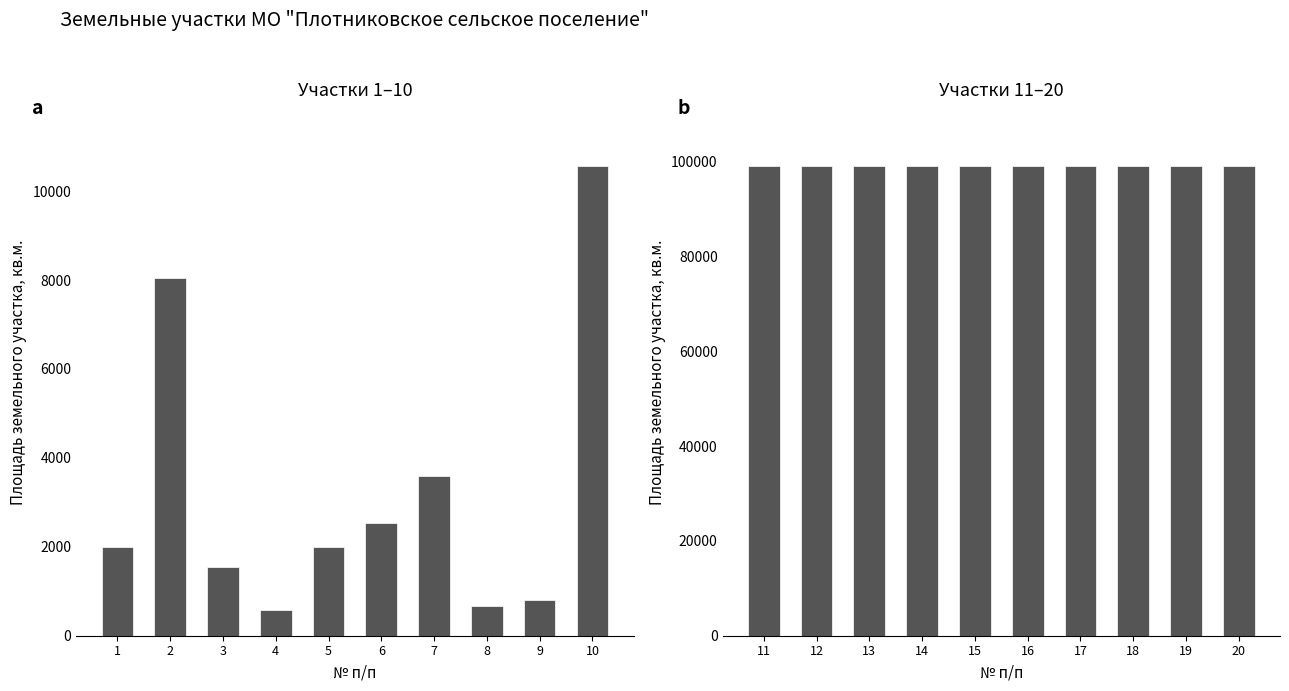

List the labels in order of value, largest first.

11, 12, 13, 14, 15, 16, 17, 18, 19, 20, 10, 2, 7, 6, 1, 5, 3, 9, 8, 4